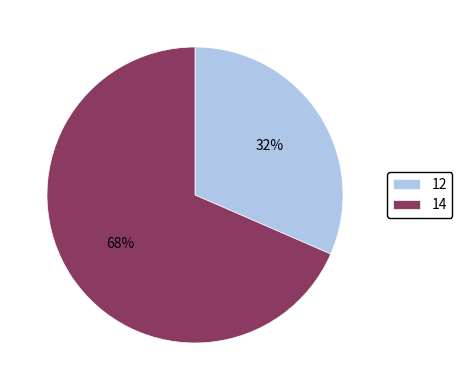

Do 12 and 14 together represent more than half of the pie?

Yes